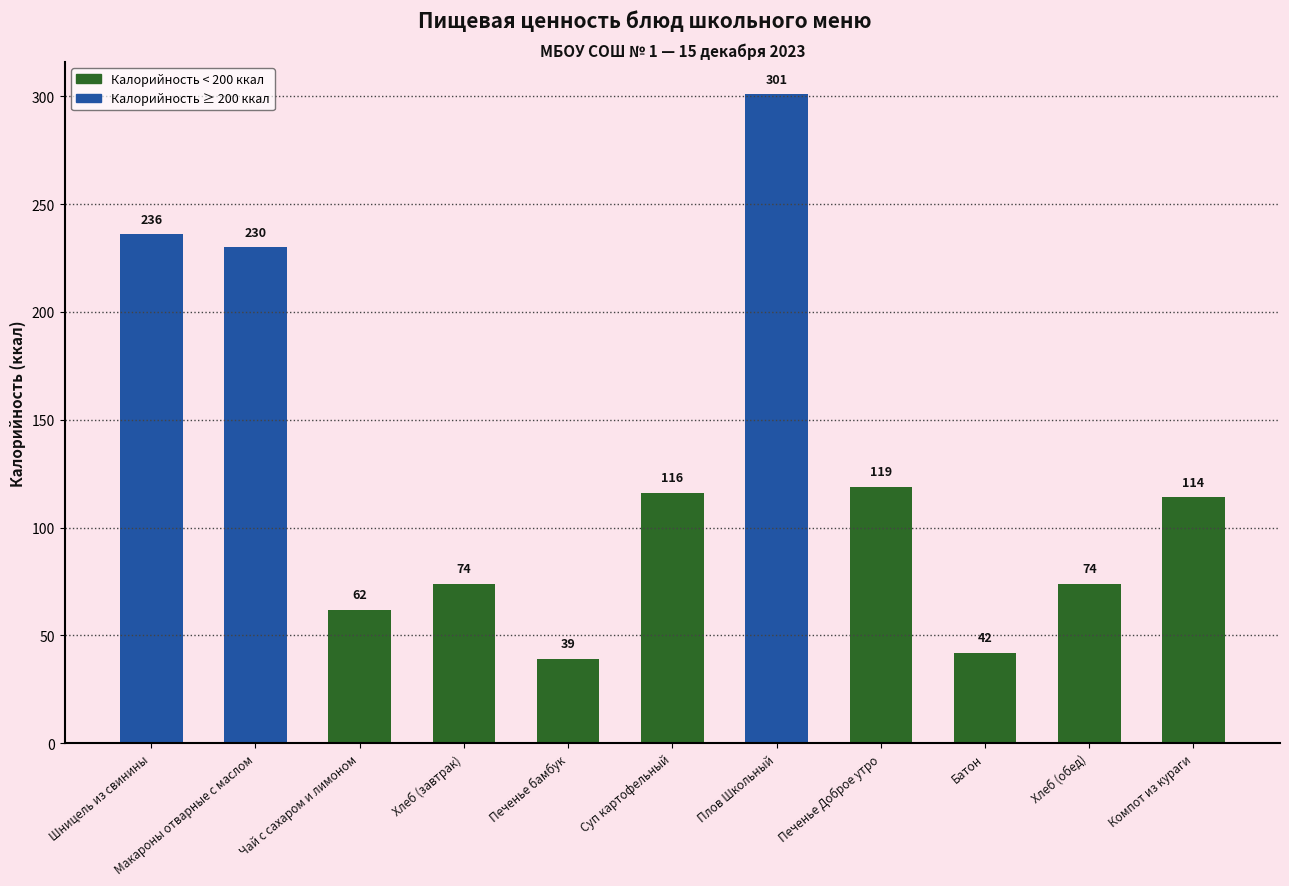

The chart shows a value of 24 at Чай с сахаром и лимоном. True or false?

False